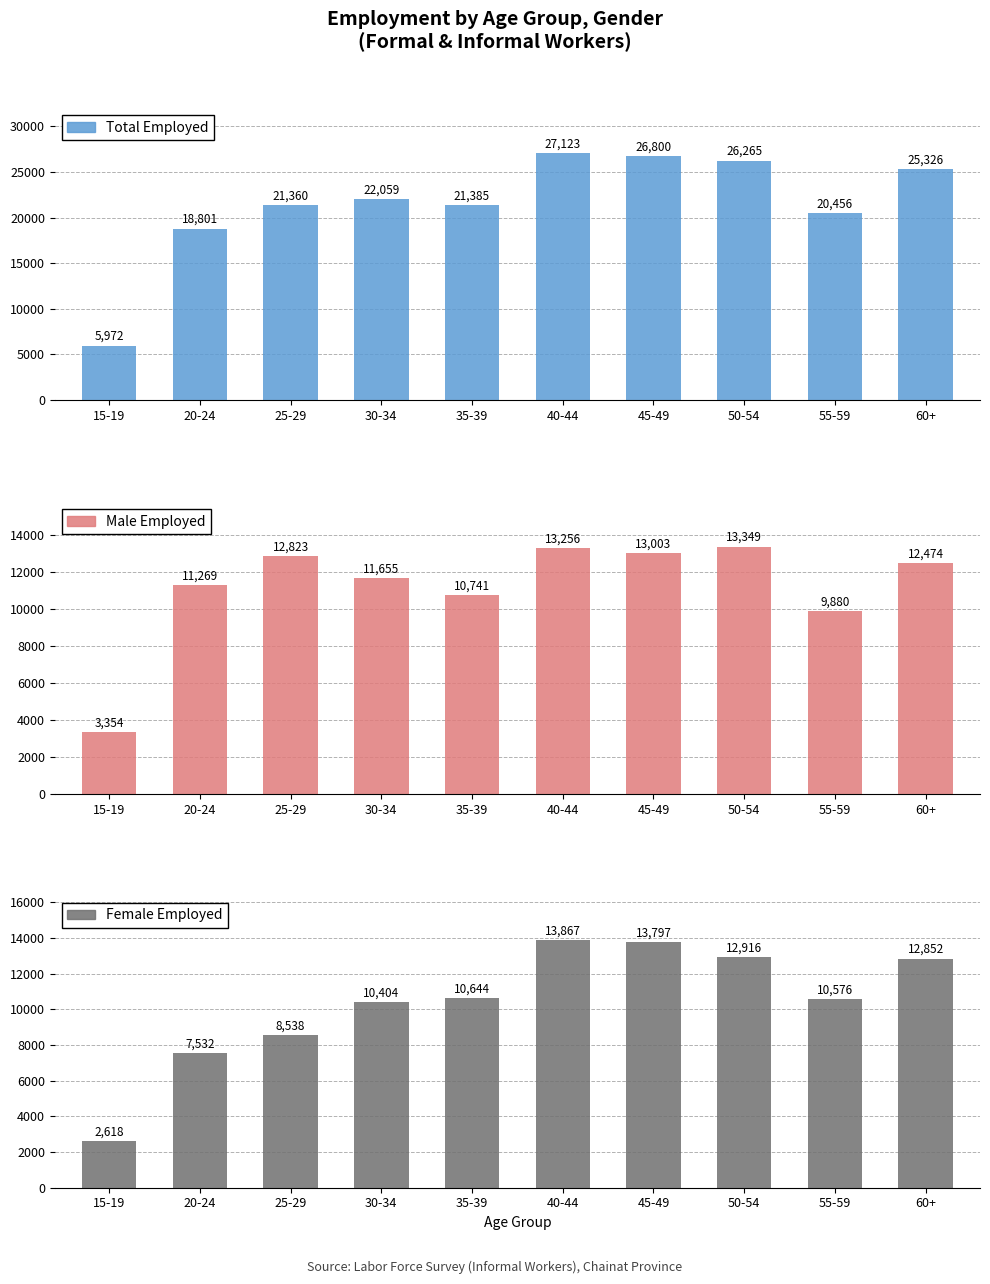

At which category does the chart reach its peak across all series?

40-44